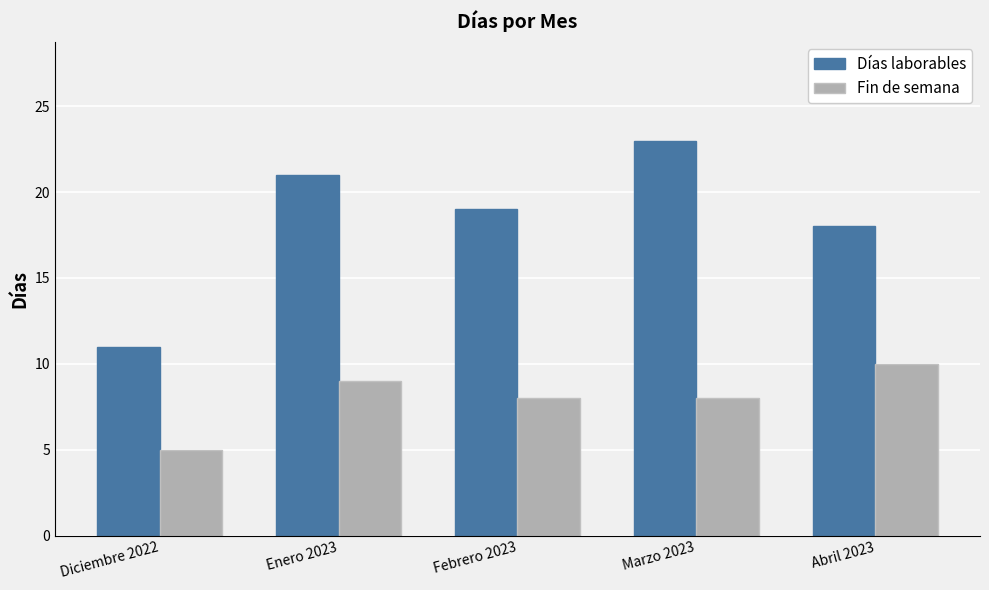

Reading left to right, what are all the values shown in this chart?

Días laborables: 11	21	19	23	18
Fin de semana: 5	9	8	8	10